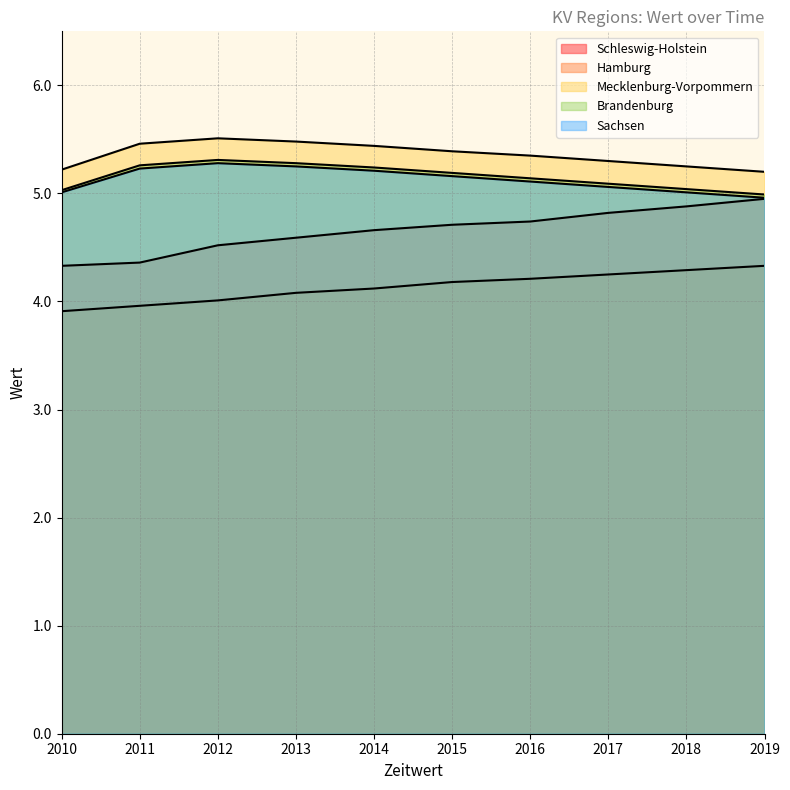

Is the value of Mecklenburg-Vorpommern at 2017 greater than the value of Brandenburg at 2013?

Yes